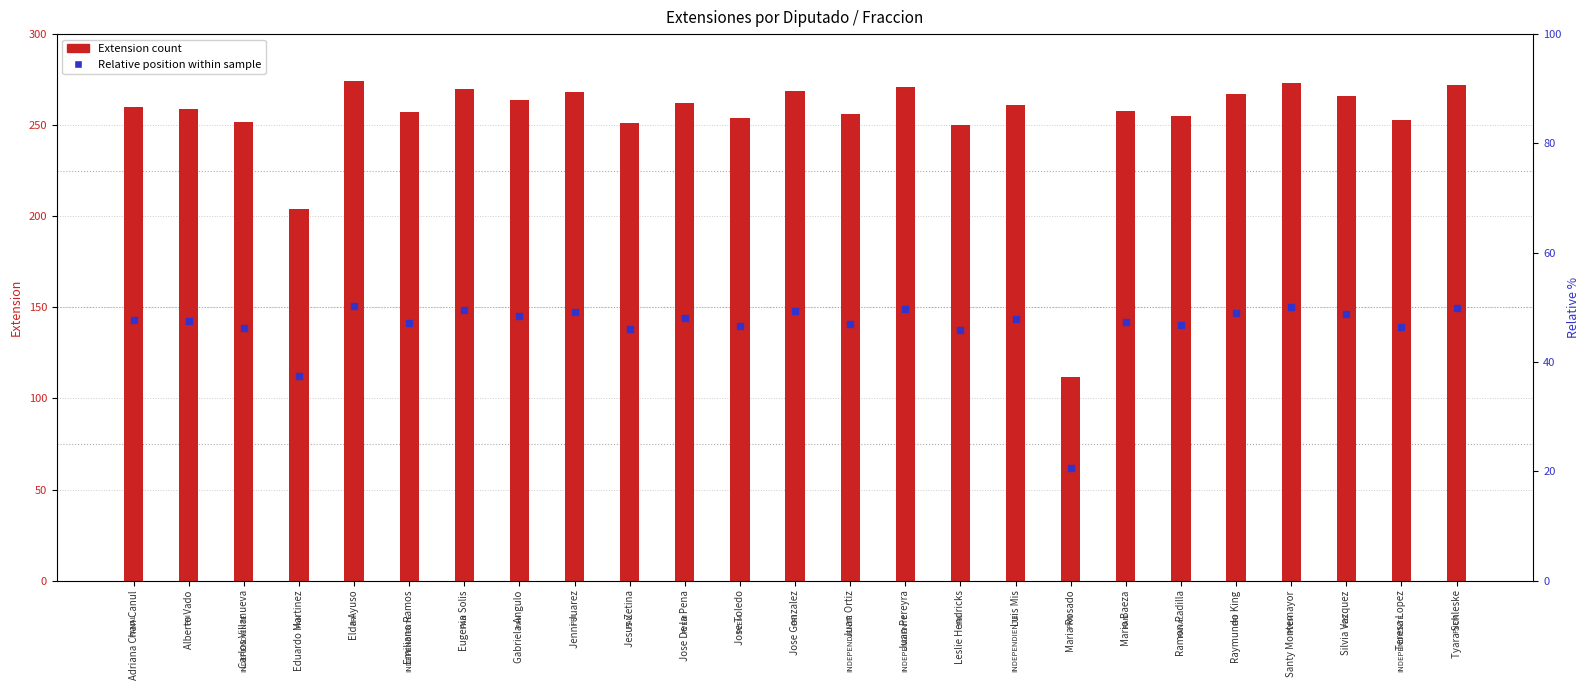

Is the value of Extension (count) at Maria Rosado greater than the value of Relative position within sample at Jose Gonzalez?

No